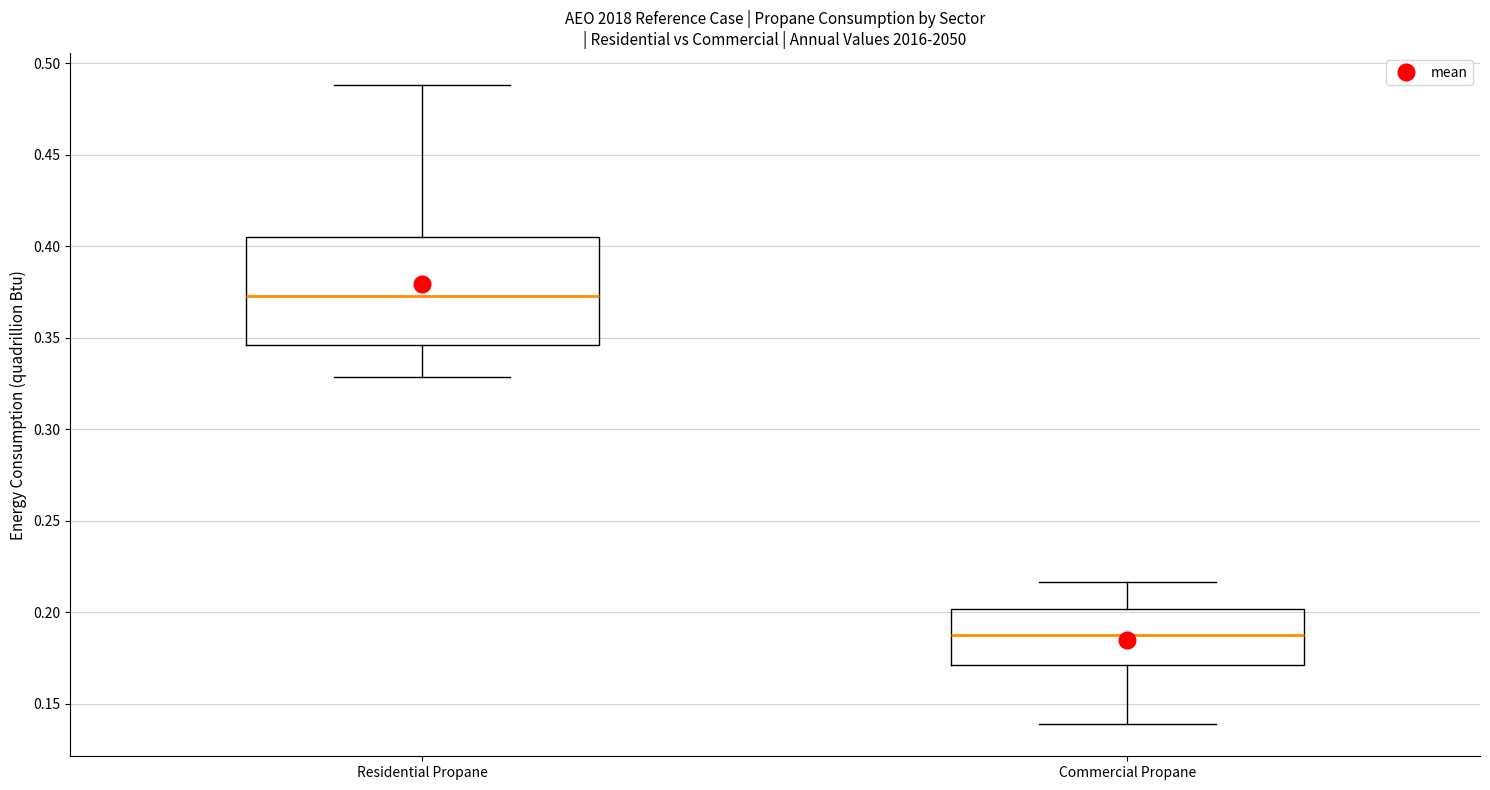

Reading left to right, read every box against the y-axis: the position of its median line, the range the box covers, and the ends of its whiskers. The values are not printed on the chart, so give them approximately, as read against the axis.

Residential Propane: median 0.375, box 0.345 to 0.405, whiskers 0.330 to 0.490
Commercial Propane: median 0.190, box 0.170 to 0.200, whiskers 0.140 to 0.215